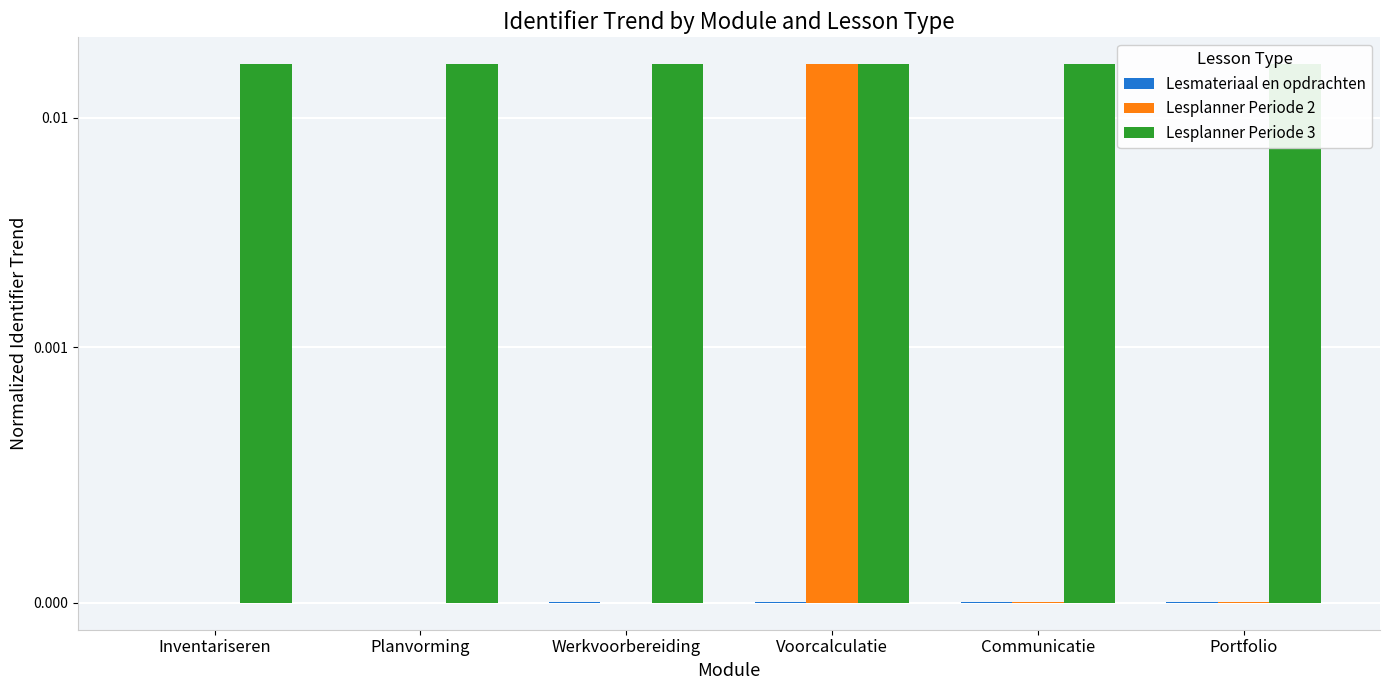

List the labels in order of Lesmateriaal en opdrachten value, smallest first.

Inventariseren, Planvorming, Werkvoorbereiding, Voorcalculatie, Communicatie, Portfolio